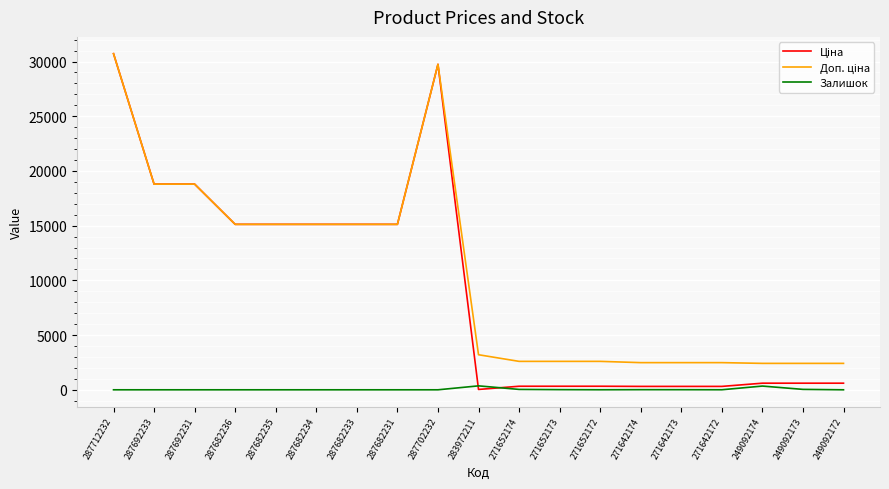

What is the spread (max minus min) of values at 287682235?

15120.0